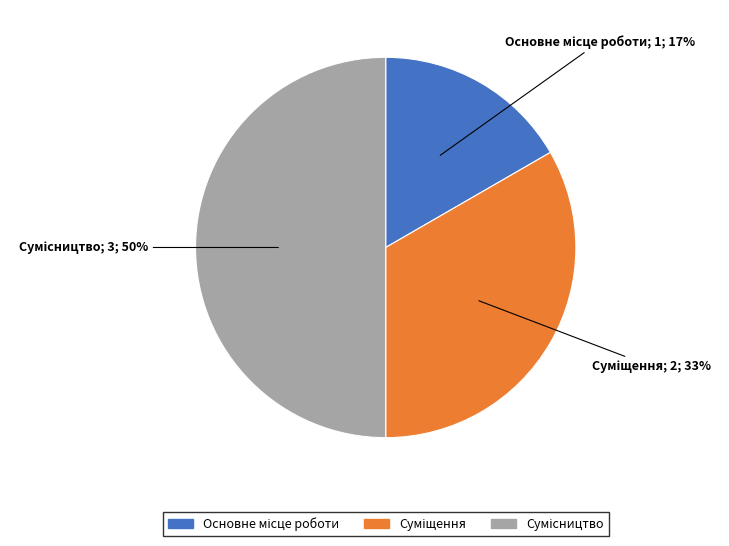

To the nearest percent, what is the average slice percentage?

33%